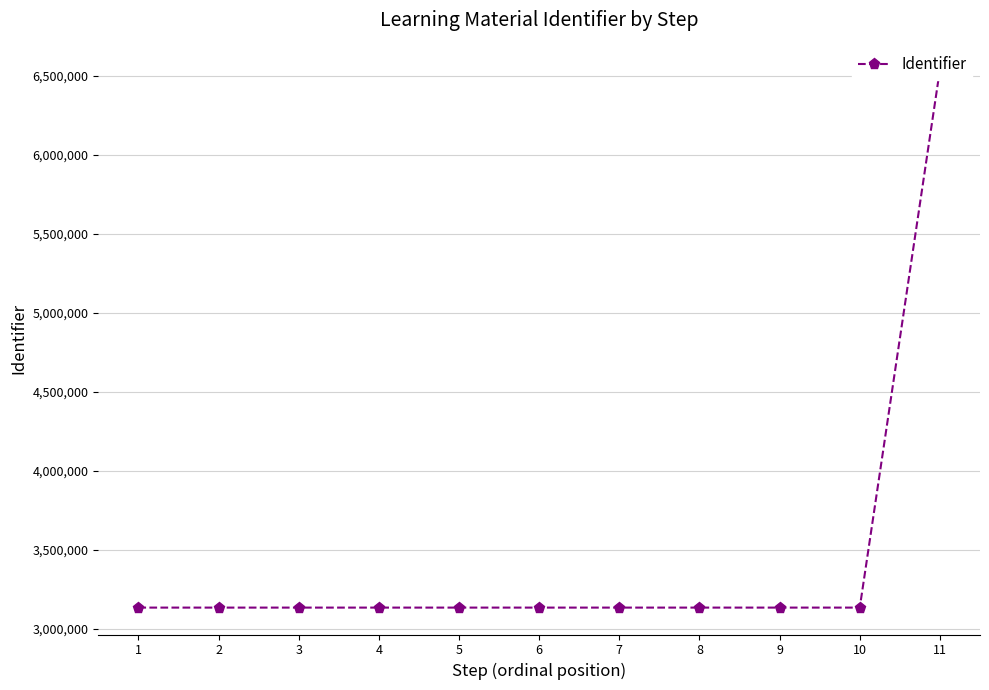

Where does the data first go above 3132503?

7